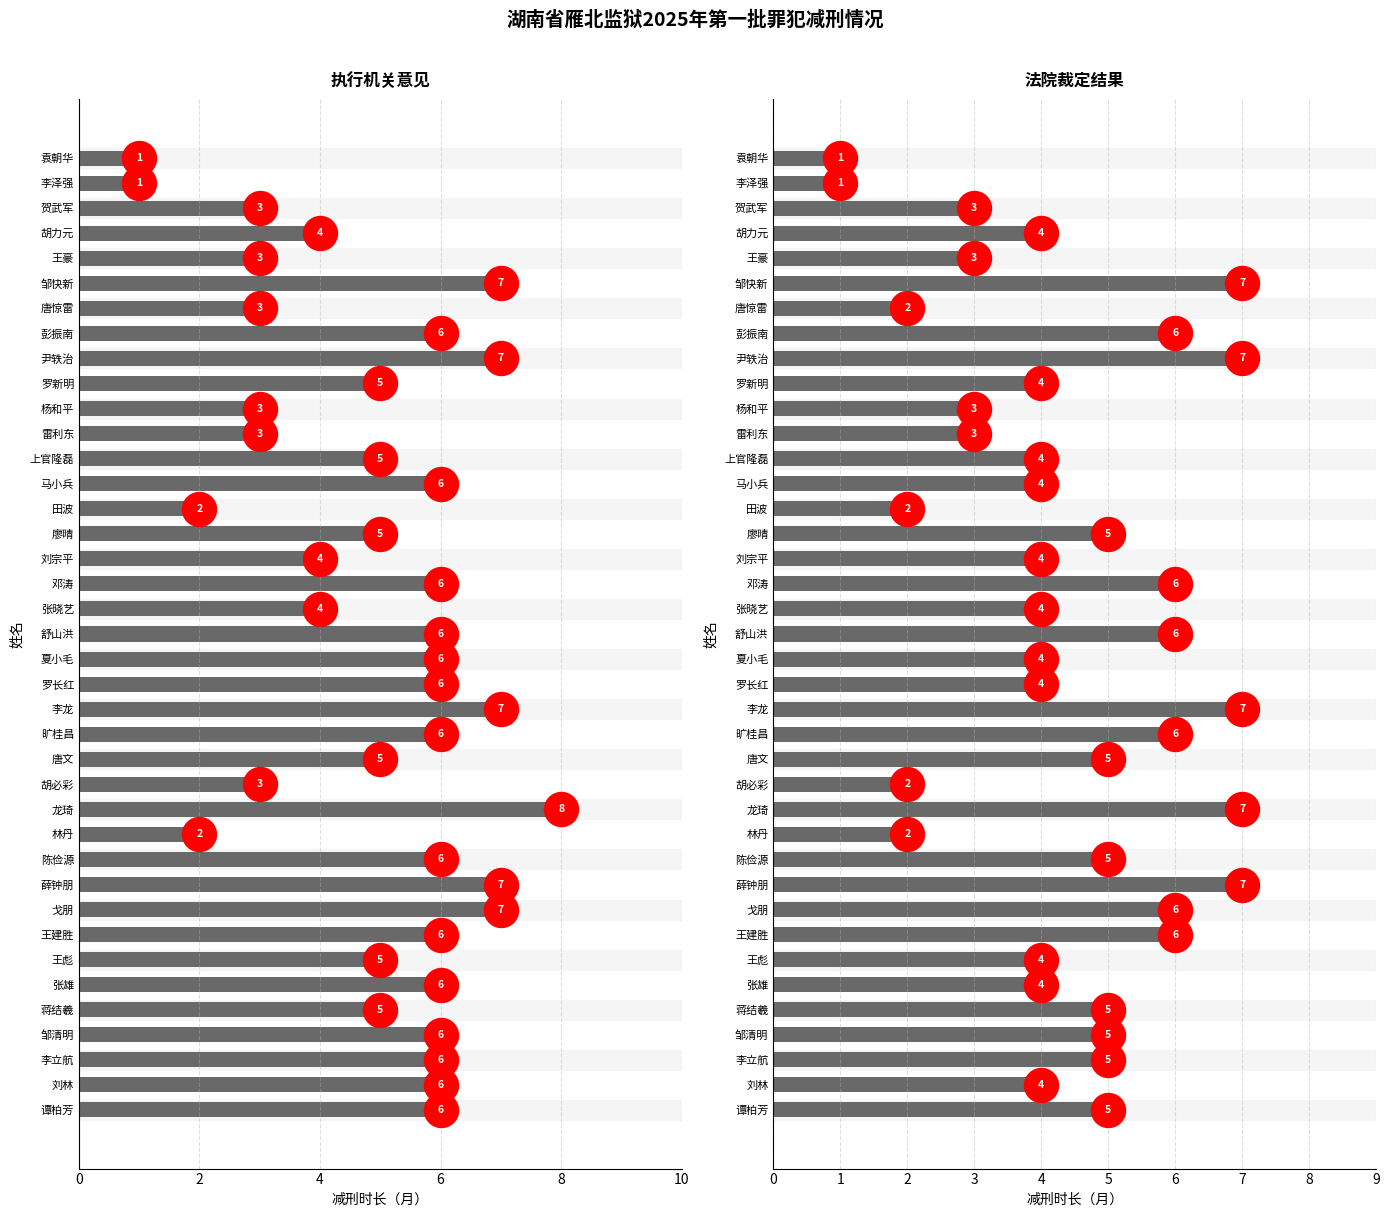

Is the value of 执行机关意见 at 张雄 greater than the value of 法院裁定结果 at 贺武军?

Yes